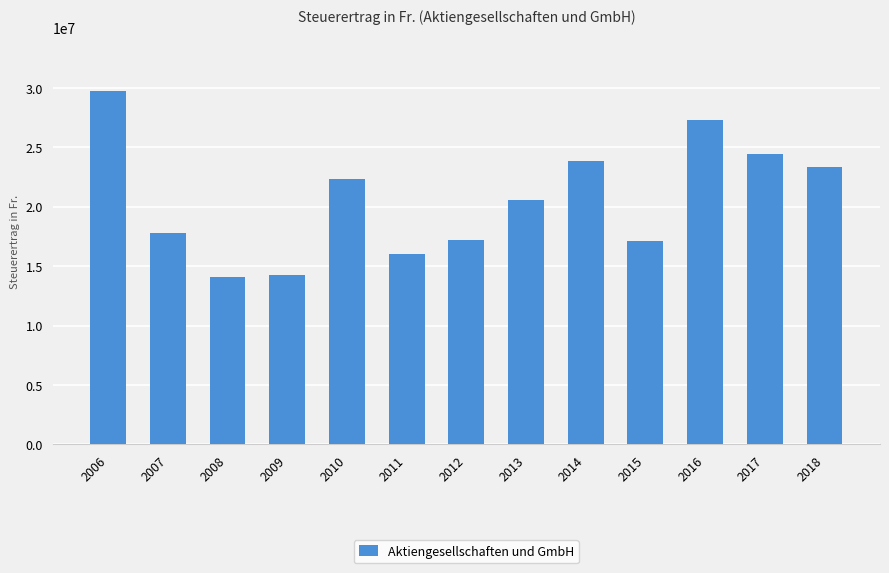

Between 2010 and 2018, which is larger?

2018